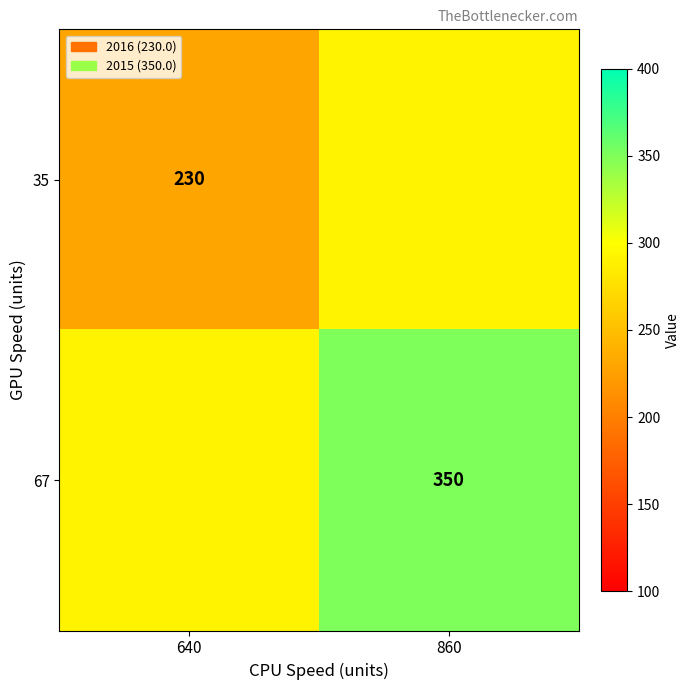

Is the value of 35 at 640 greater than the value of 67 at 860?

No